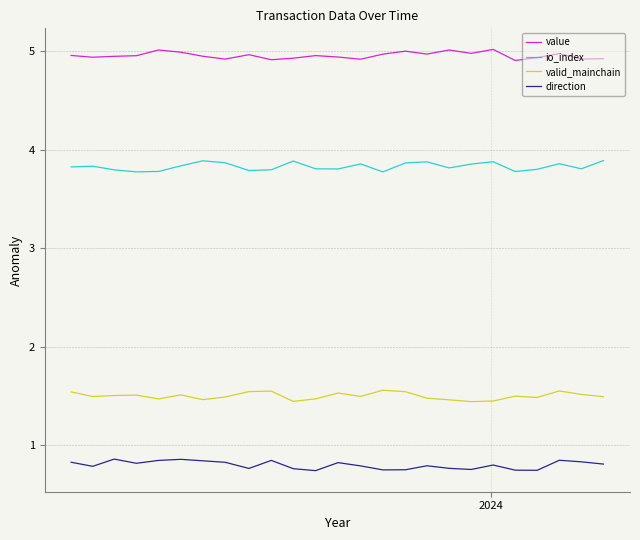

In direction, how many points are higher than both neighbors (excluding endpoints)?

7